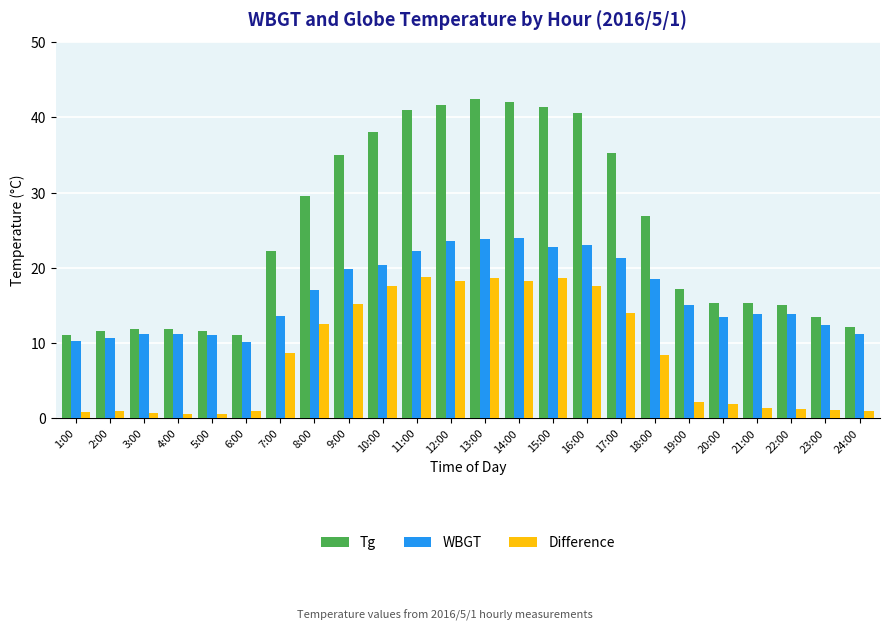

The WBGT series shows 26.9 at 8:00. True or false?

False